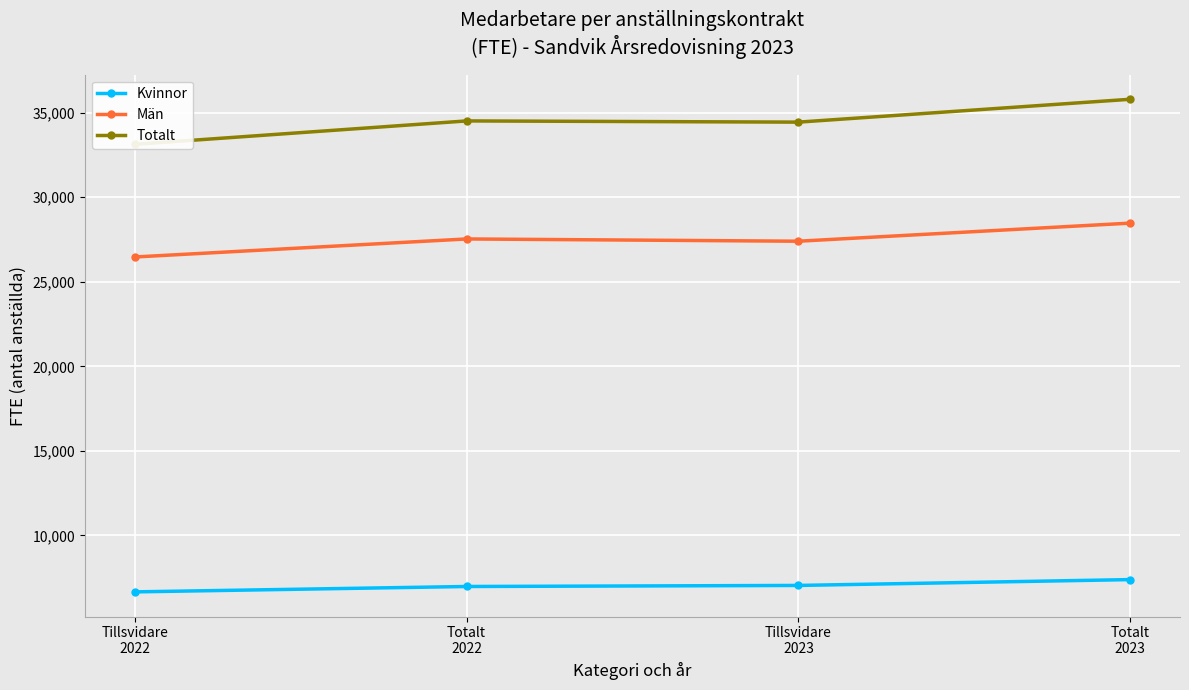

Does the chart display data point markers on the line(s)?

Yes